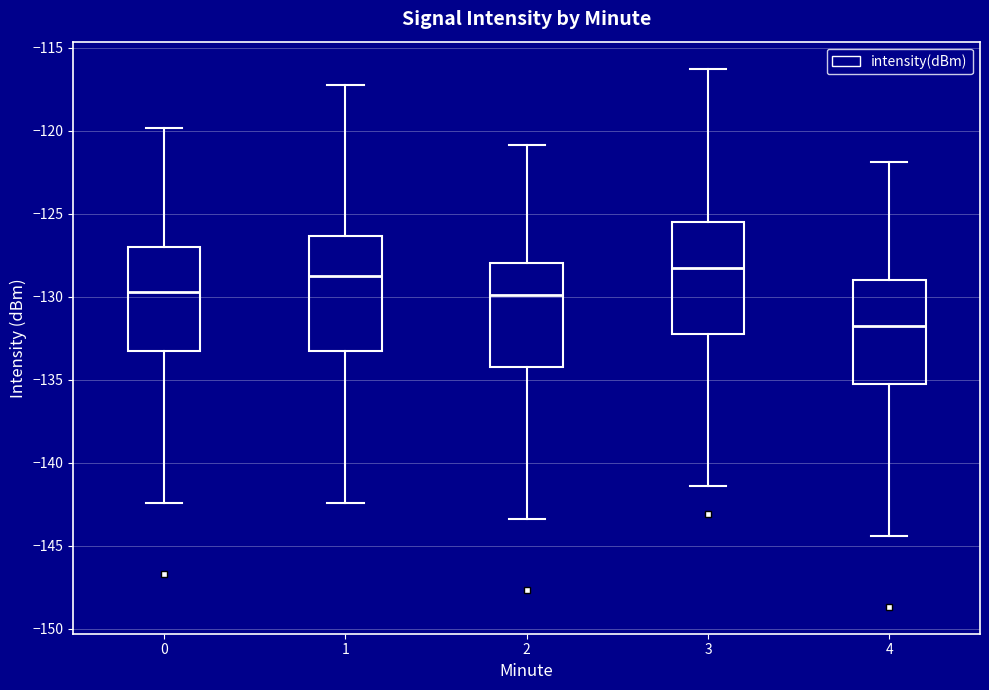

Where does the upper whisker of the box at x = 2 end on the y-axis? The values are not printed on the chart, so give them approximately, as read against the axis.

-121.0